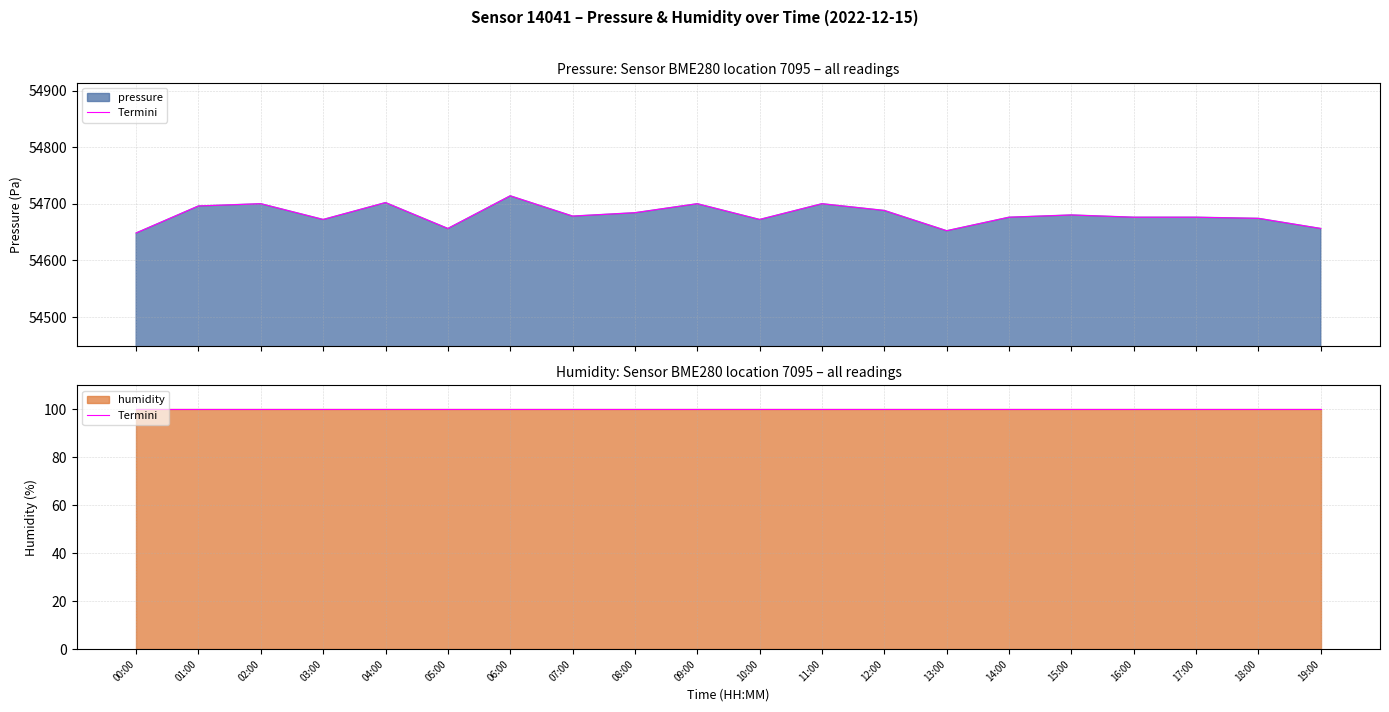

What is the change in value from 13:00 to 19:00?

+4.0